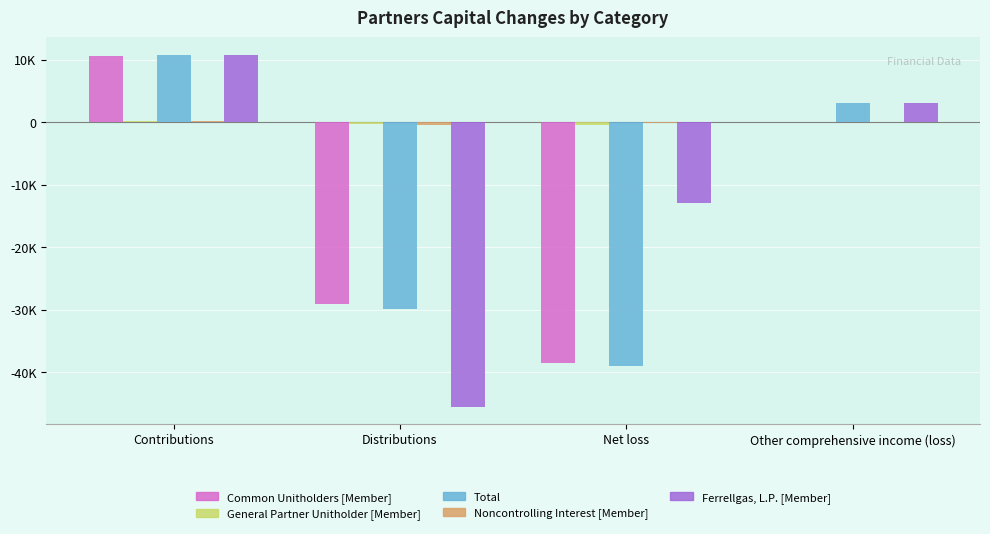

Count the Noncontrolling Interest [Member] values in the range -131 to 108.

3